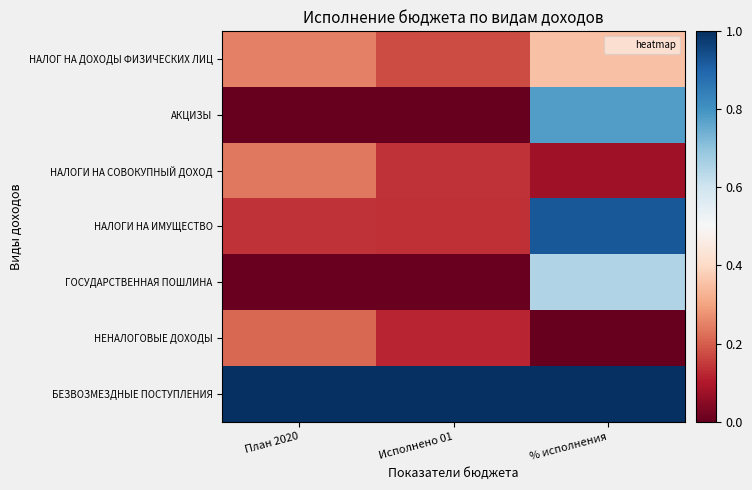

How many categories are shown in the chart?

3